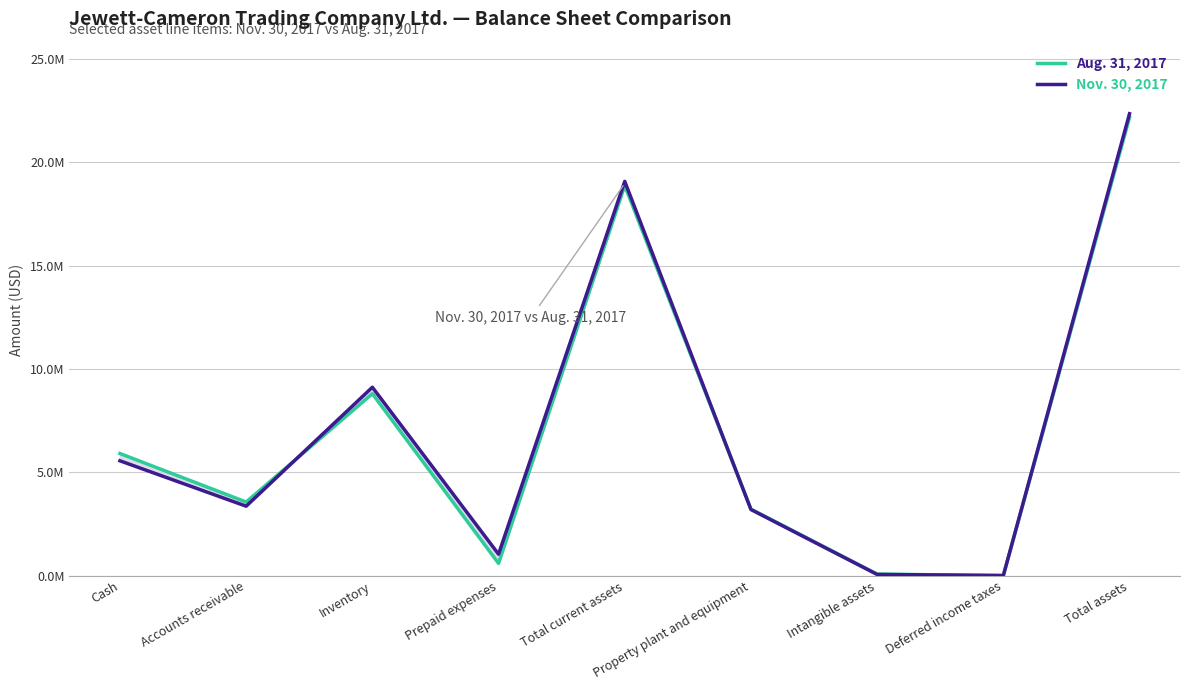

At which category is the sum across all series the highest?

Total assets